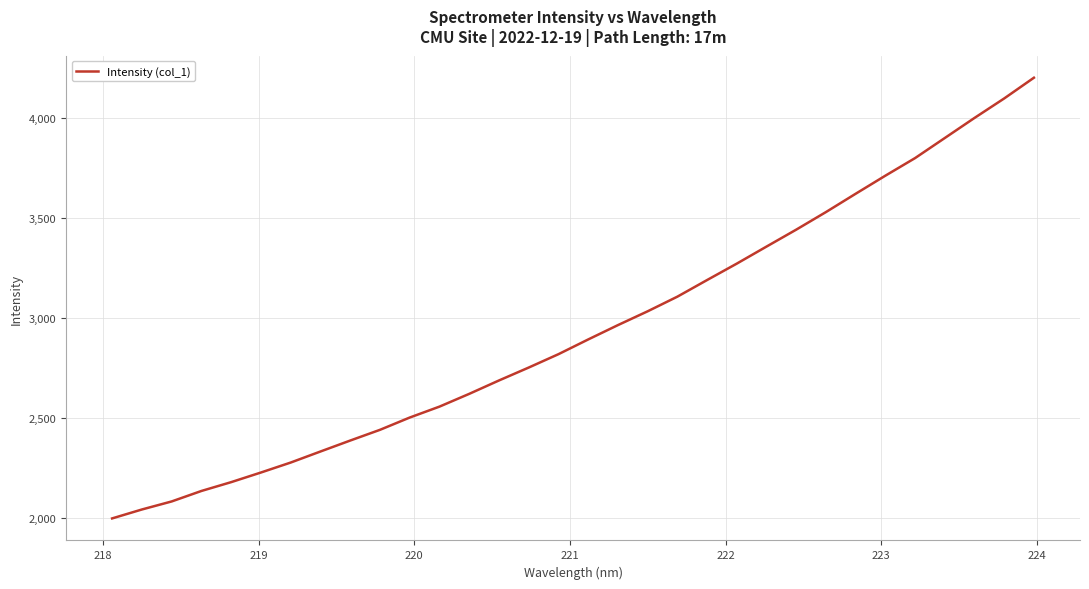

What is the smallest value displayed?

1998.0